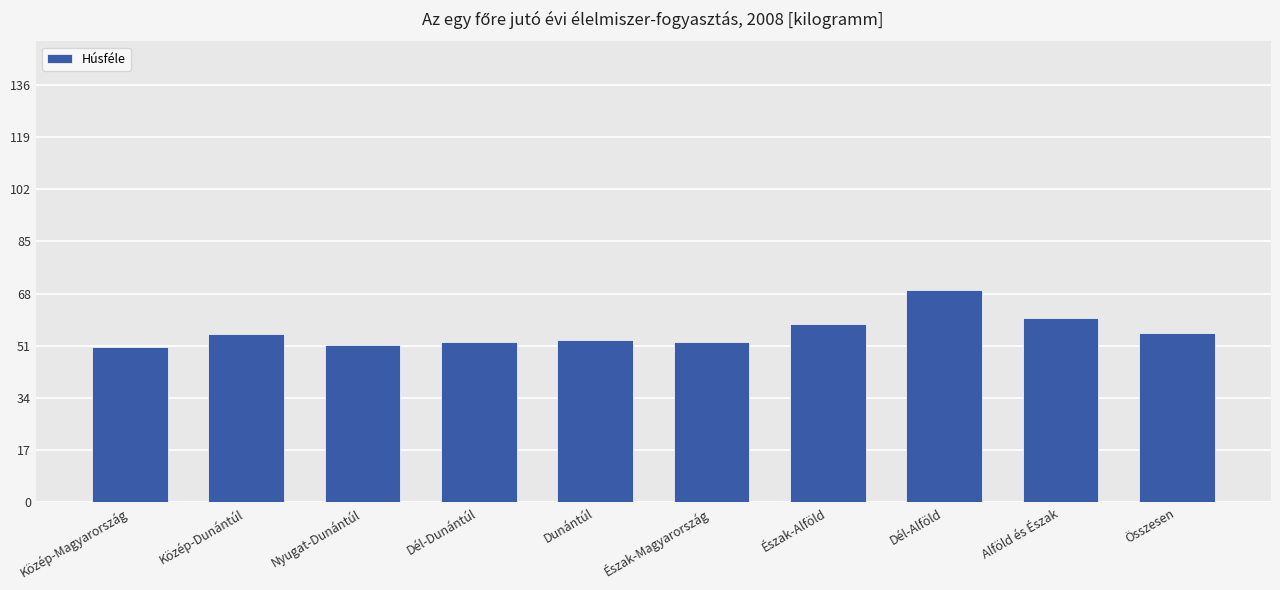

What position from the right is Nyugat-Dunántúl?

8